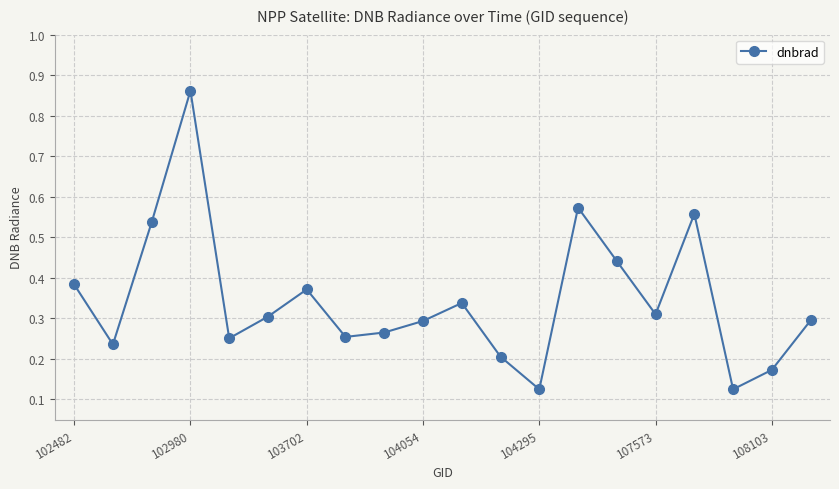

What is the sum of all values?

6.9